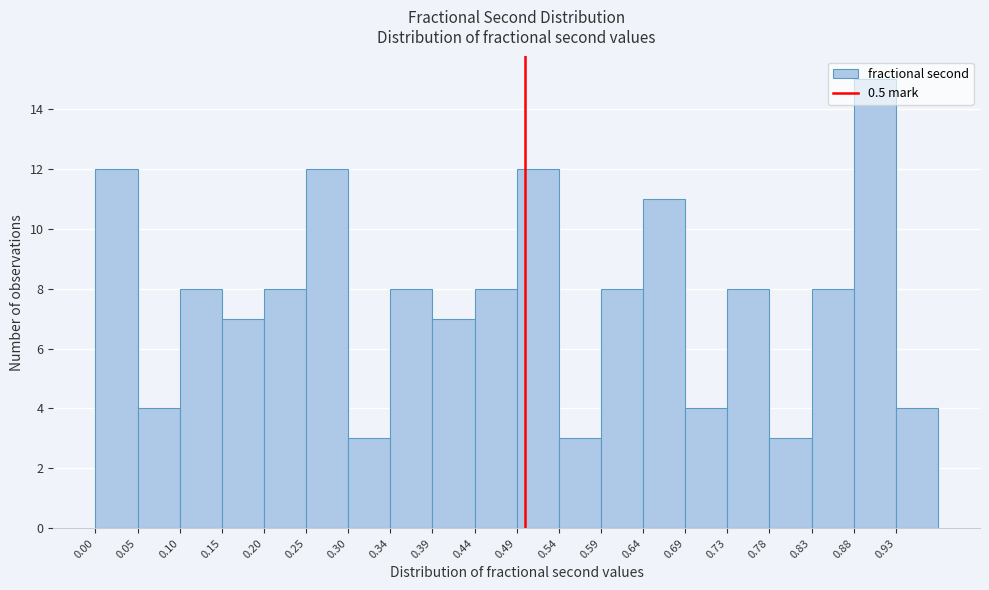

Reading left to right, transcribe this chart: for each bar, give the range it covers on the x-axis and its height. Neither the bar edges nor the heights are printed on the chart, so give them approximately, as read against the axes.

0.005 to 0.050: 12
0.050 to 0.100: 4
0.100 to 0.150: 8
0.150 to 0.200: 7
0.200 to 0.245: 8
0.245 to 0.295: 12
0.295 to 0.345: 3
0.345 to 0.395: 8
0.395 to 0.440: 7
0.440 to 0.490: 8
0.490 to 0.540: 12
0.540 to 0.590: 3
0.590 to 0.635: 8
0.635 to 0.685: 11
0.685 to 0.735: 4
0.735 to 0.780: 8
0.780 to 0.830: 3
0.830 to 0.880: 8
0.880 to 0.930: 15
0.930 to 0.975: 4